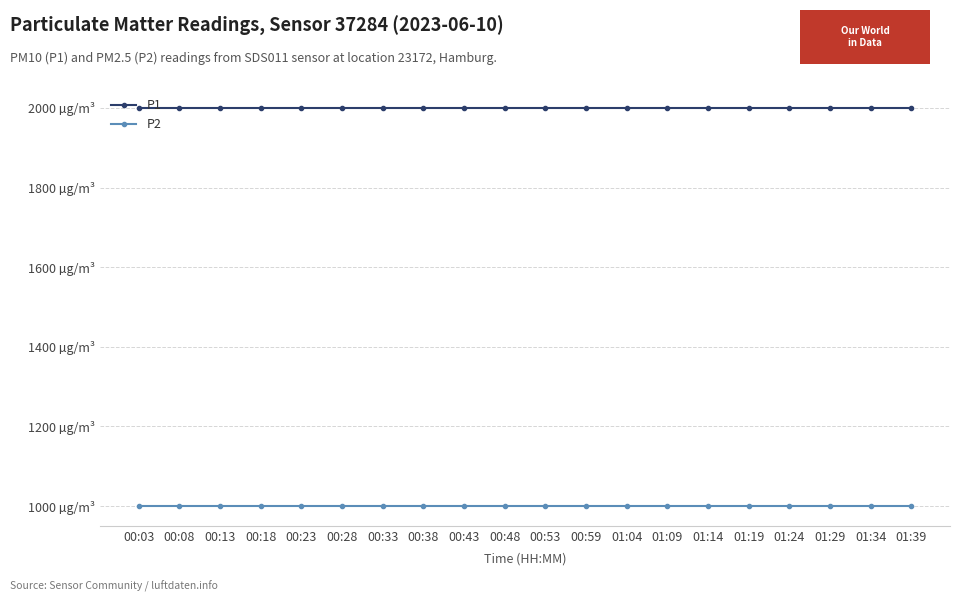

Does the chart have visible grid lines?

Yes